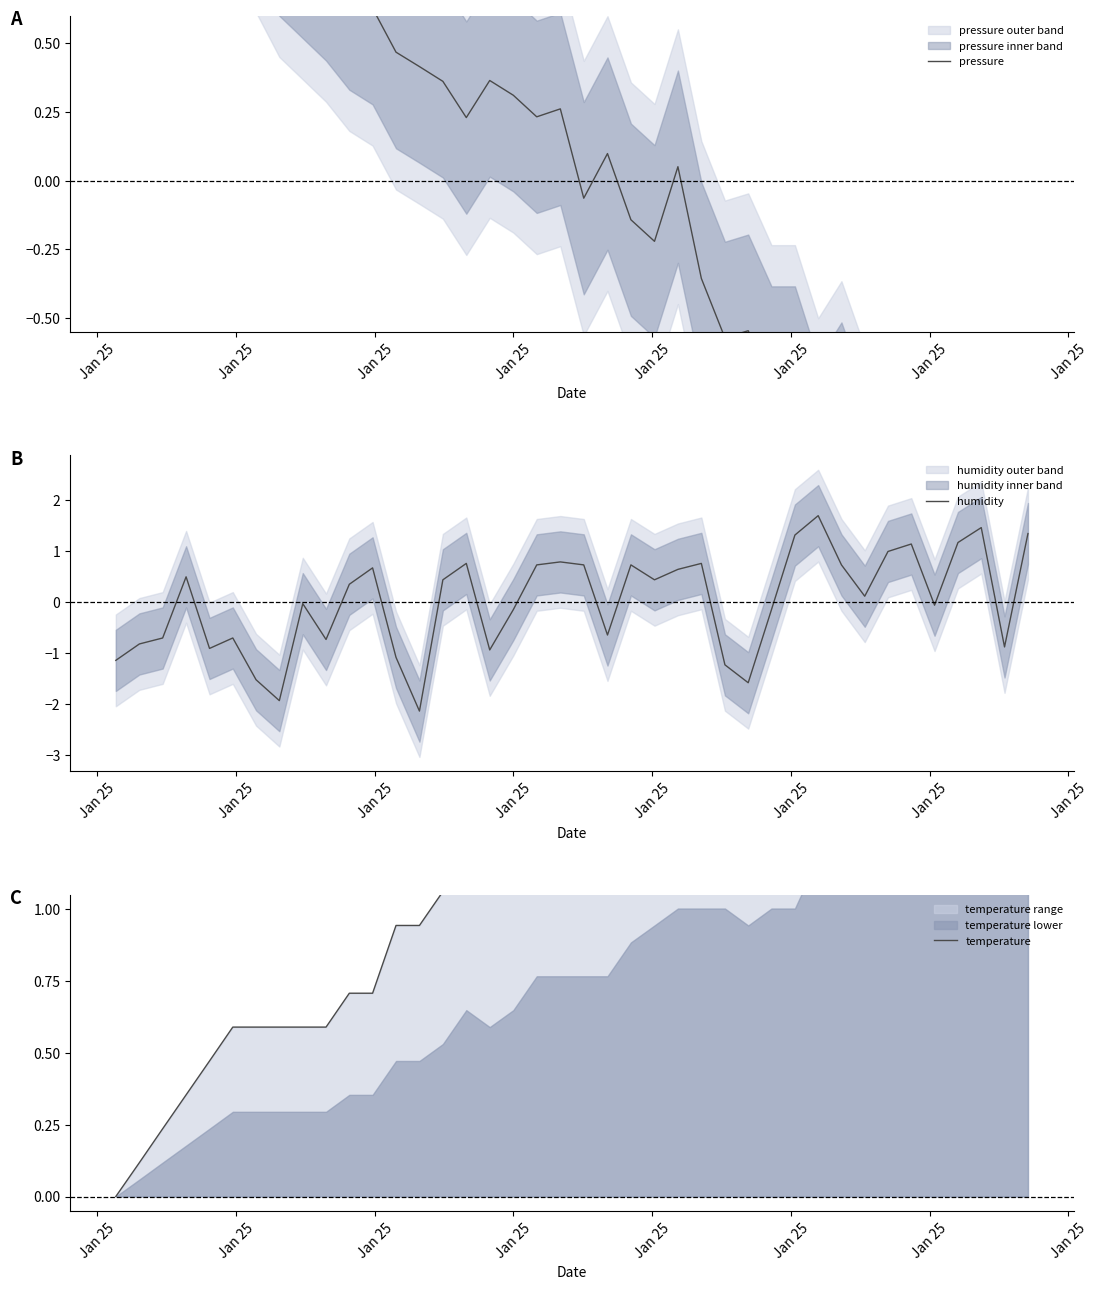

What is the maximum value for humidity?

1.7